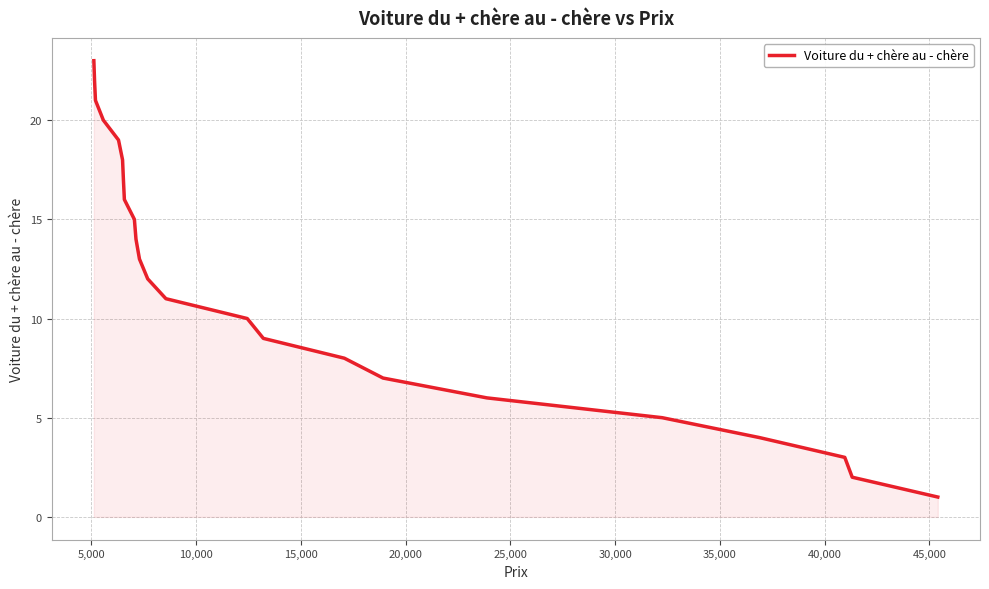

What is the maximum value shown in the chart?

23